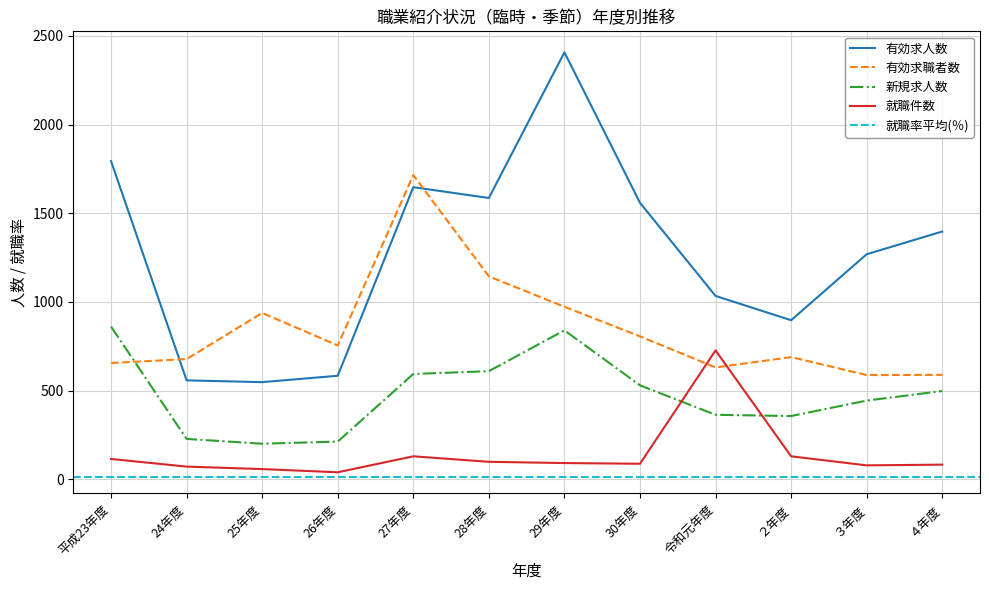

What is the sum of the 有効求人数 values at 平成23年度 and 28年度?

3380